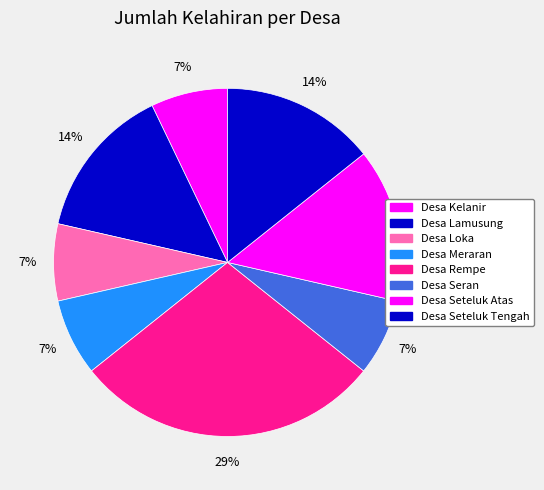

To the nearest percent, what is the difference between the largest and smallest slice percentages?

21%